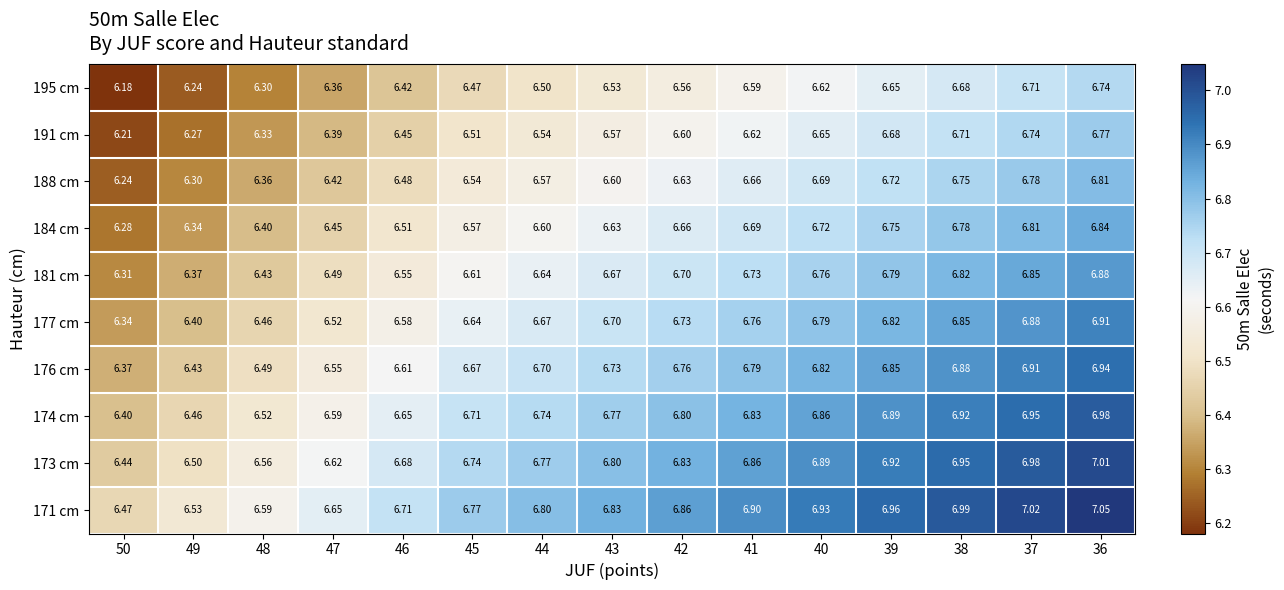

Is the value of 191 cm at 37 greater than the value of 174 cm at 36?

No